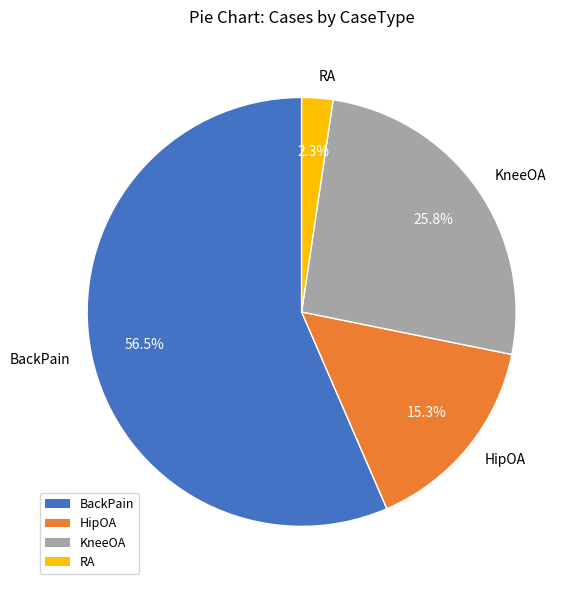

Which has a higher value, HipOA or RA?

HipOA